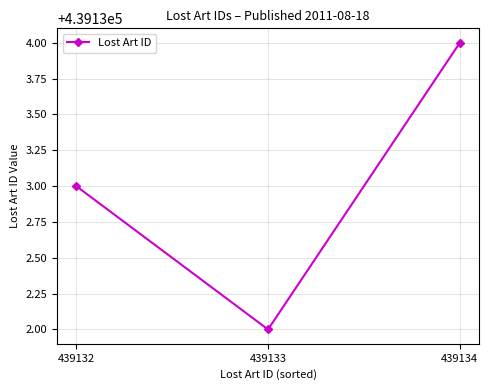

Which category has the highest value across all series?

439134